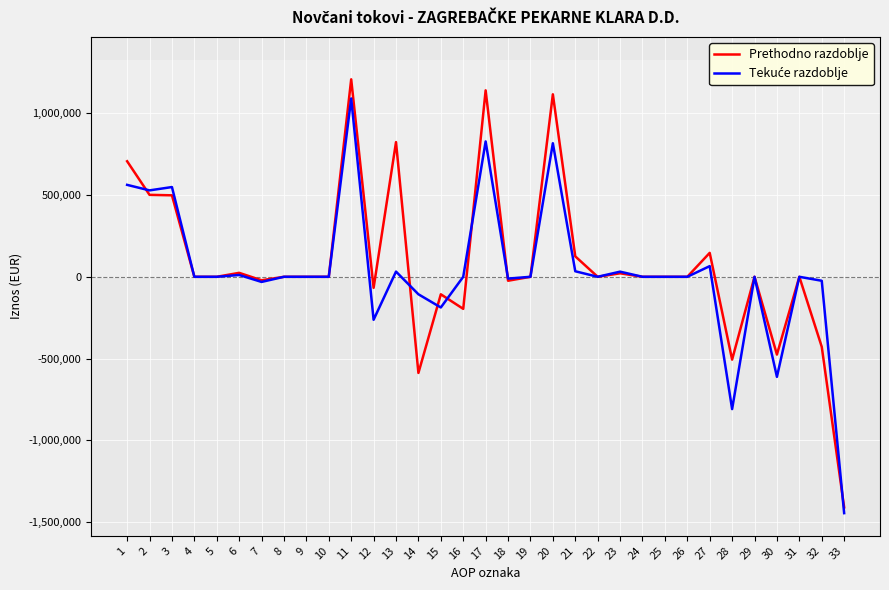

Which series has the largest total across all categories?

Prethodno razdoblje